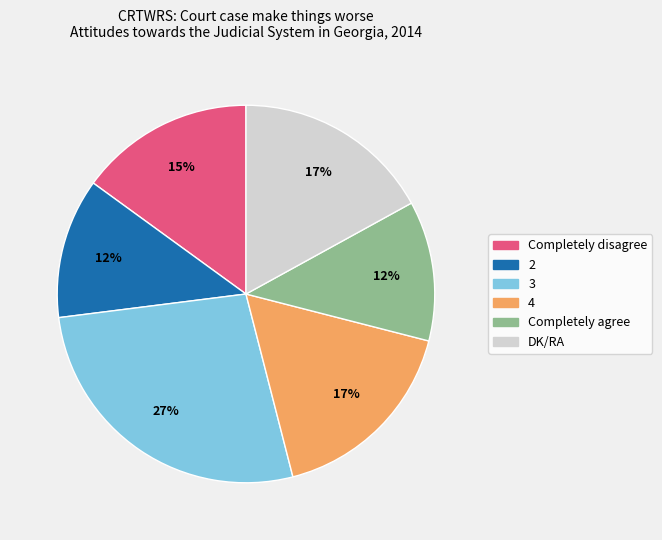

Combined, do Completely agree and 2 account for over 50%?

No